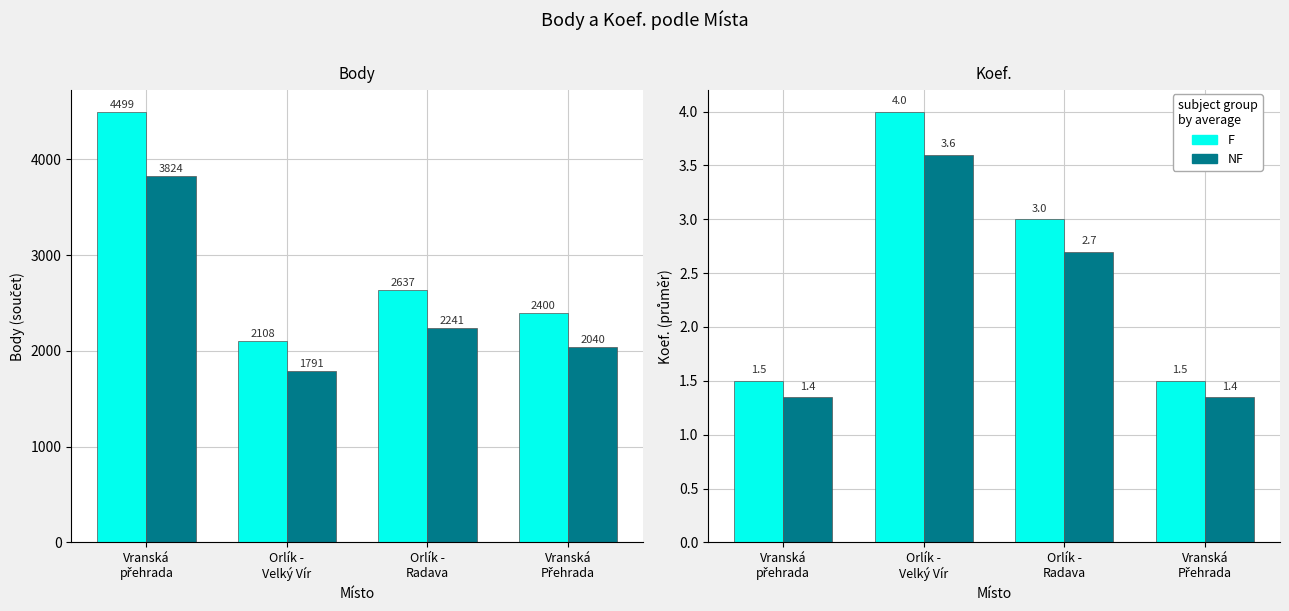

Which series has the largest range (max minus min)?

Body (F)